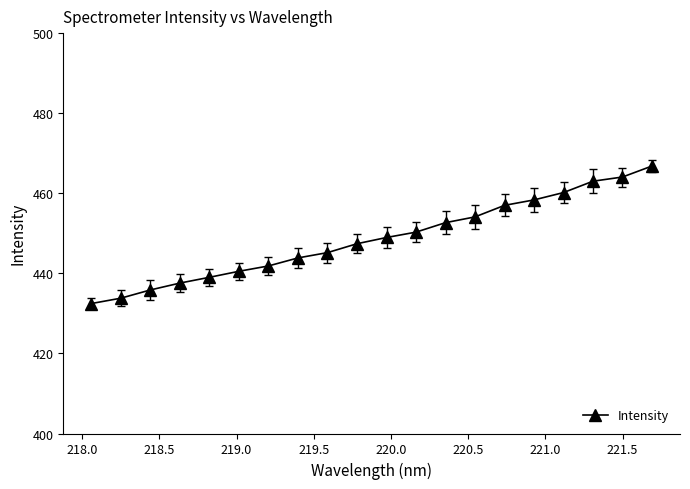

How many lines are shown in the chart?

1